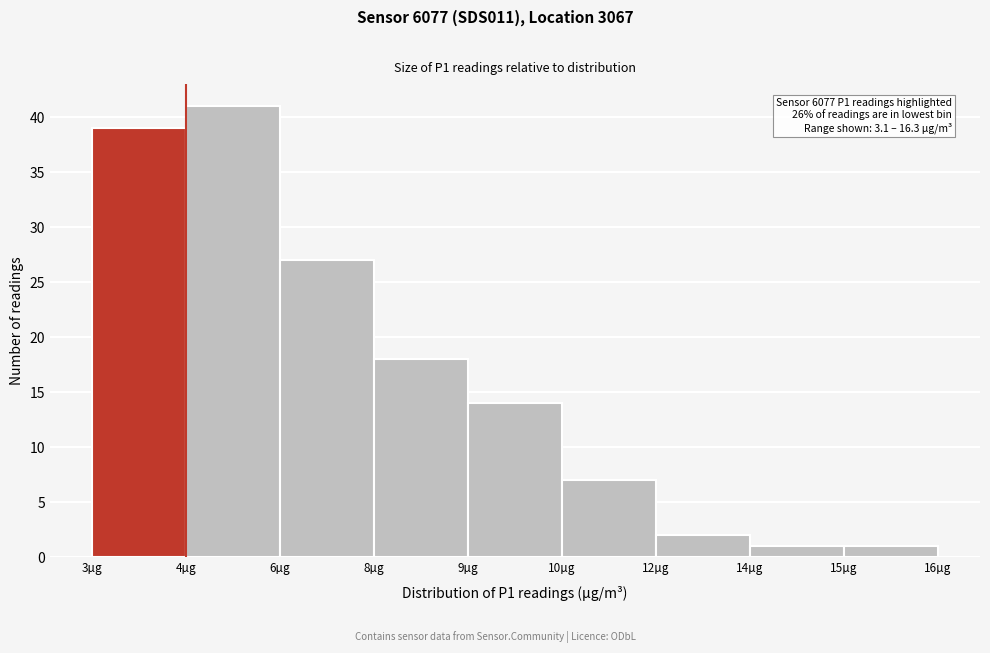

Reading left to right, list all the values displayed in this chart.

39	41	27	18	14	7	2	1	1